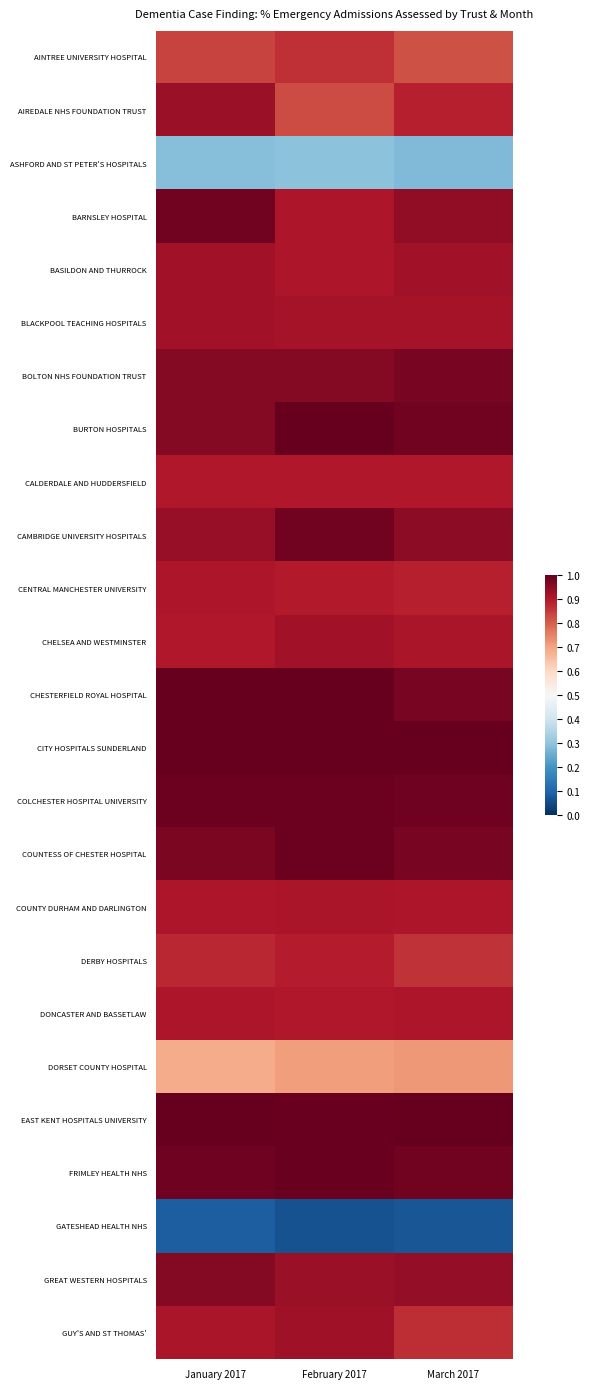

What is the greatest value displayed?

1.0